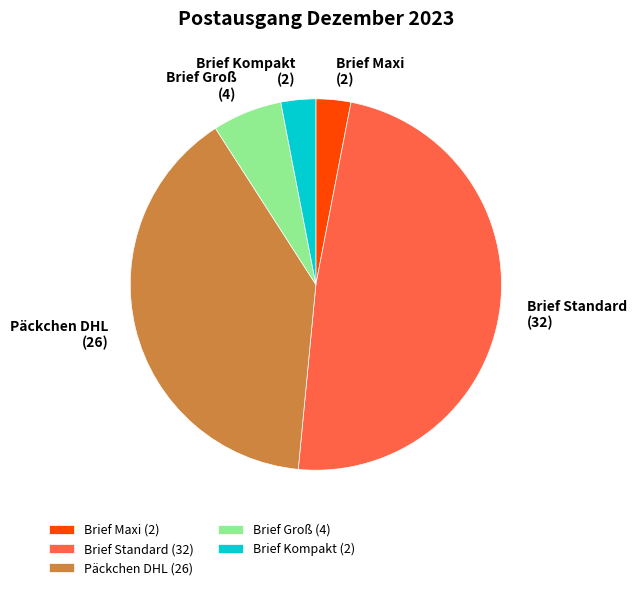

Does any single category account for the majority?

No